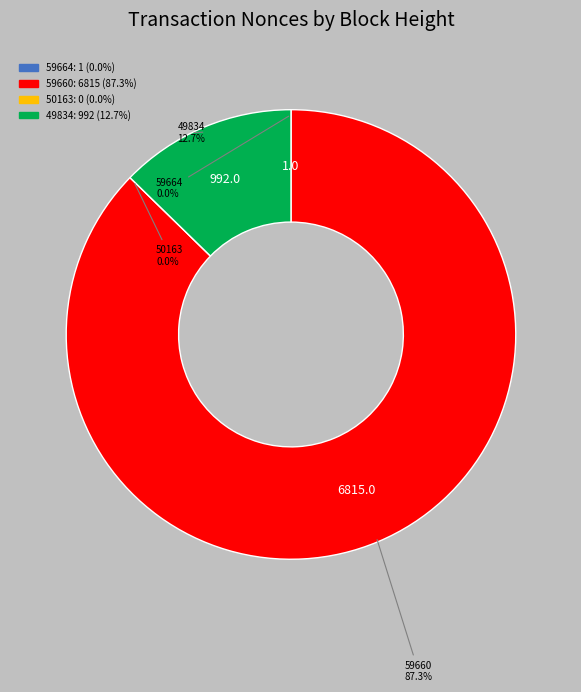

To the nearest percent, what is the combined percentage of 50163 and 49834?

13%